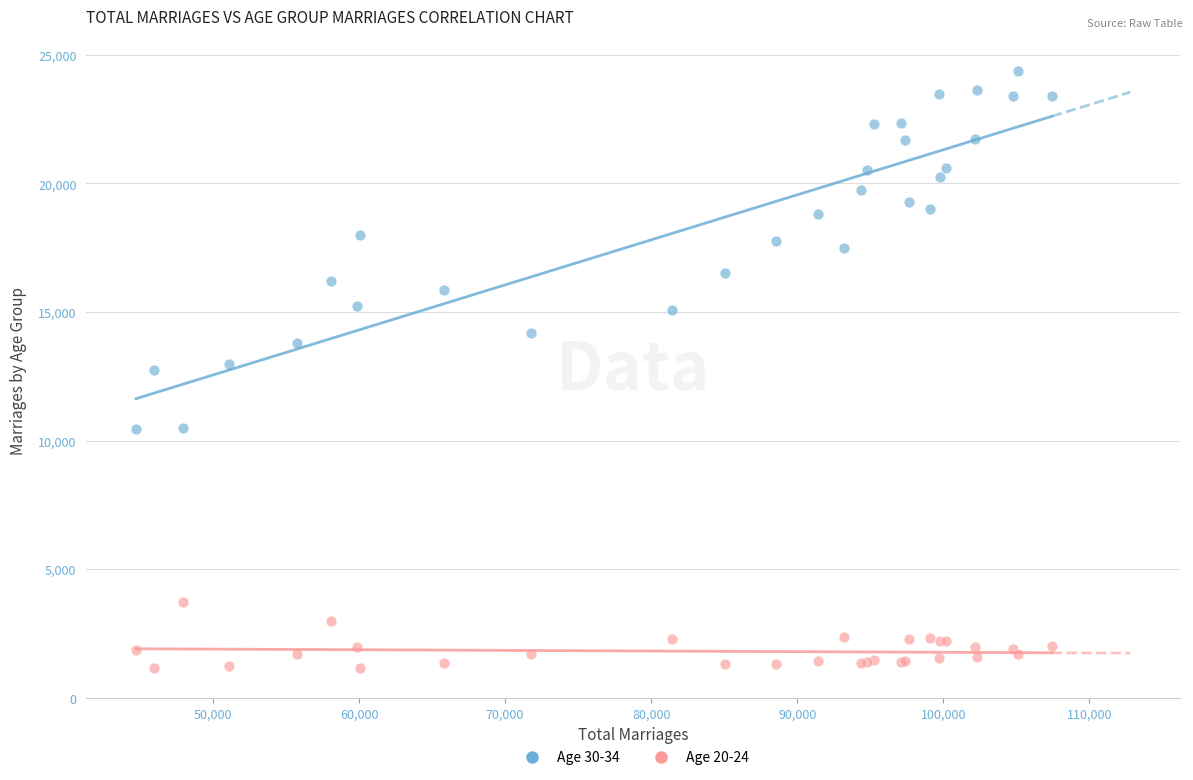

What are all the series names shown in the legend?

Age 30-34, Age 20-24